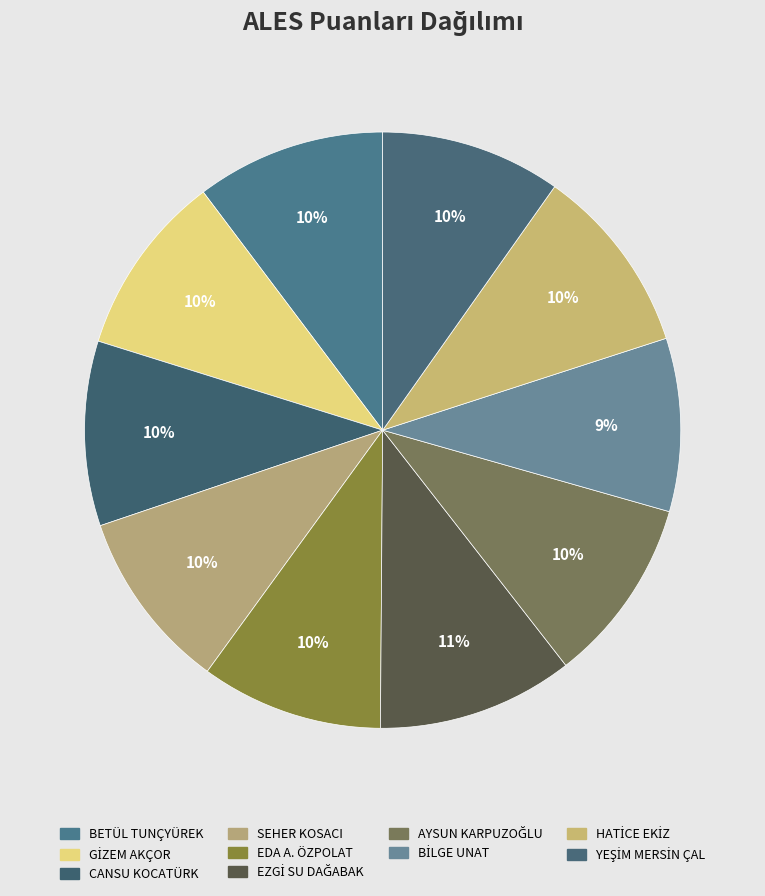

Which slice is the smallest?

BİLGE UNAT